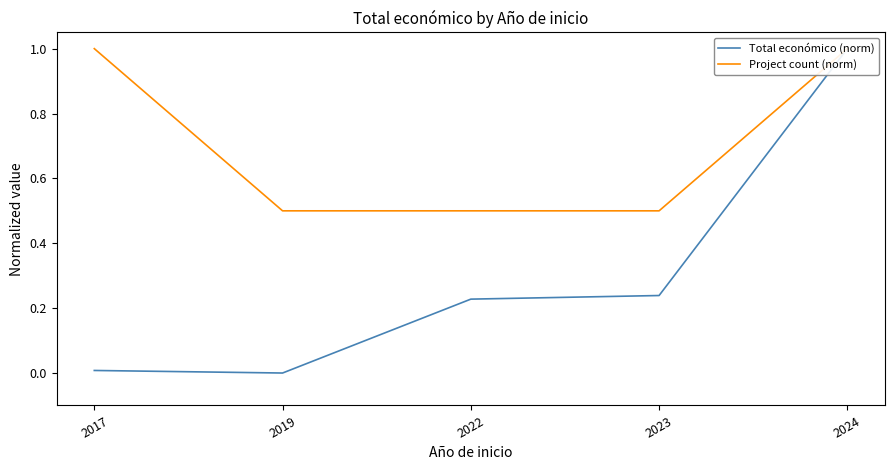

What is the maximum value shown in the chart?

1.0